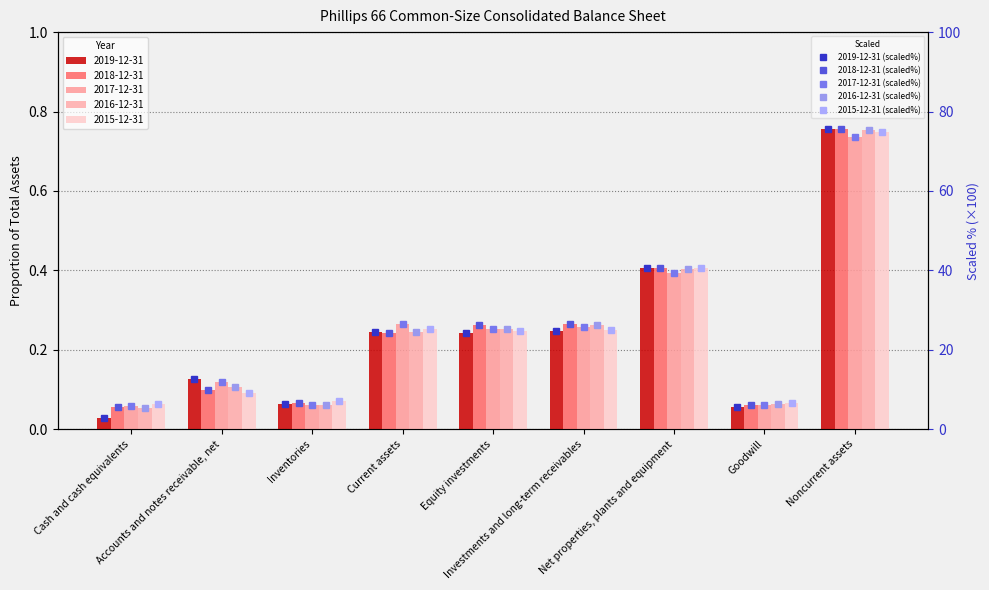

At which category does the chart reach its minimum across all series?

Cash and cash equivalents